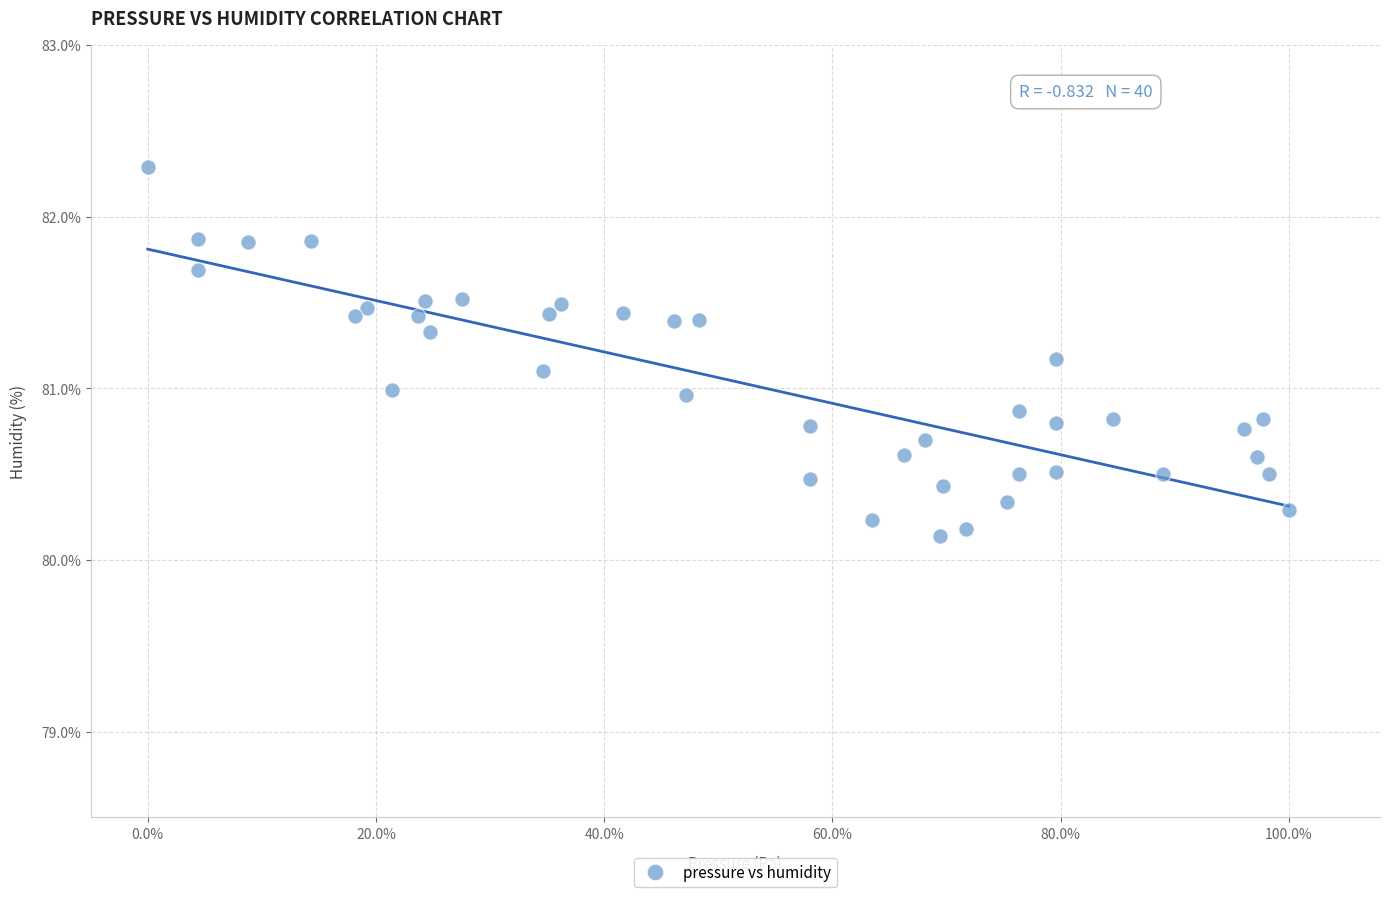

What is the range of X values (max minus min)?

100.0